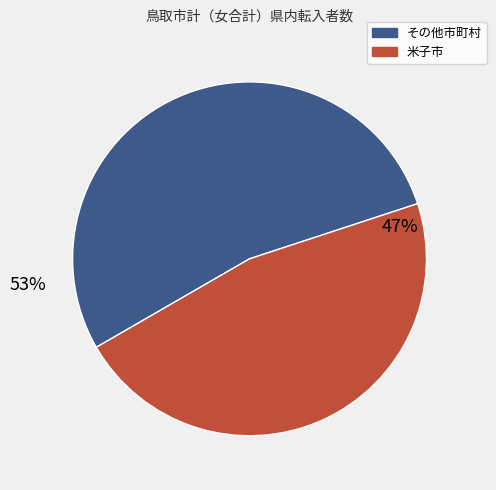

How many slices are in this pie chart?

2